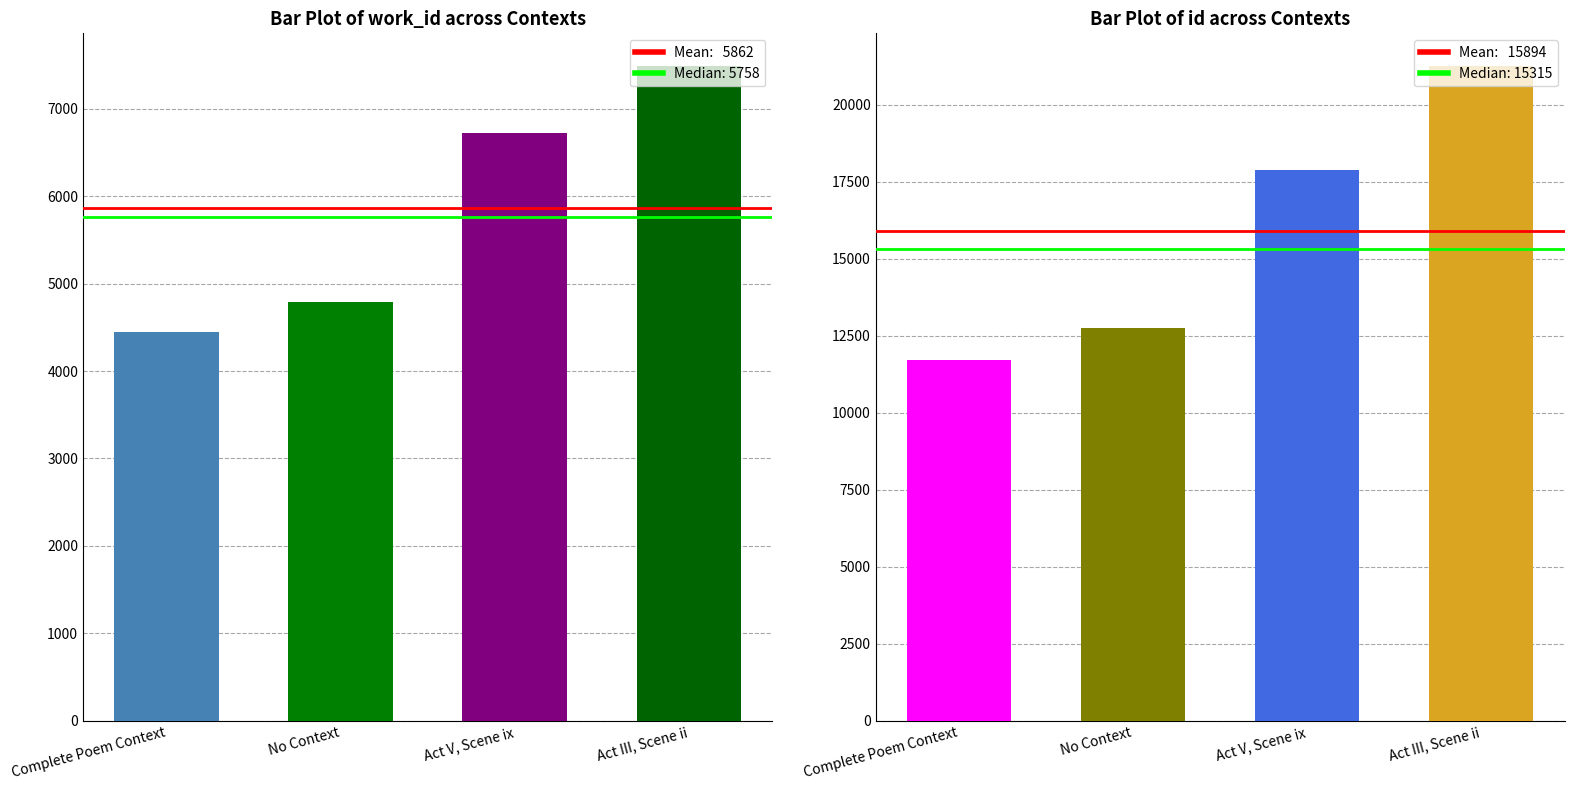

What is the difference between the maximum and minimum values in the id series?

9553